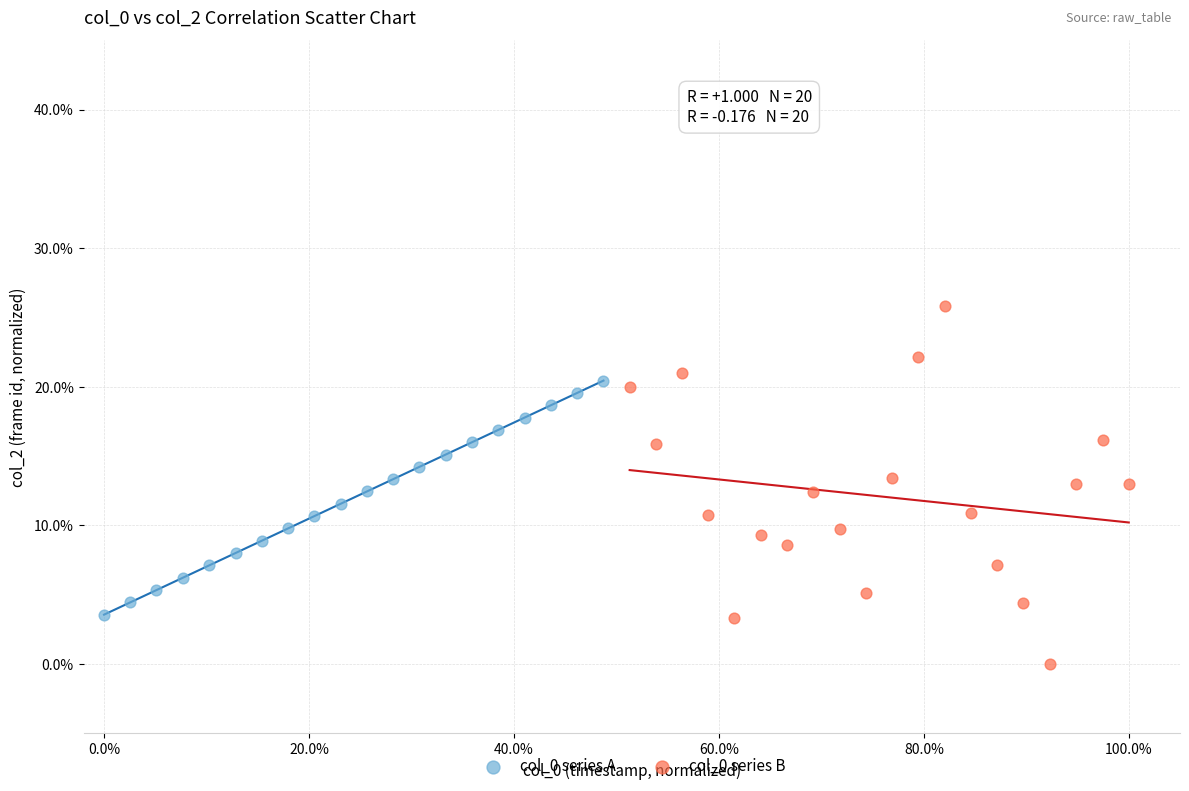

Which series reaches the maximum Y coordinate?

col_0 series B